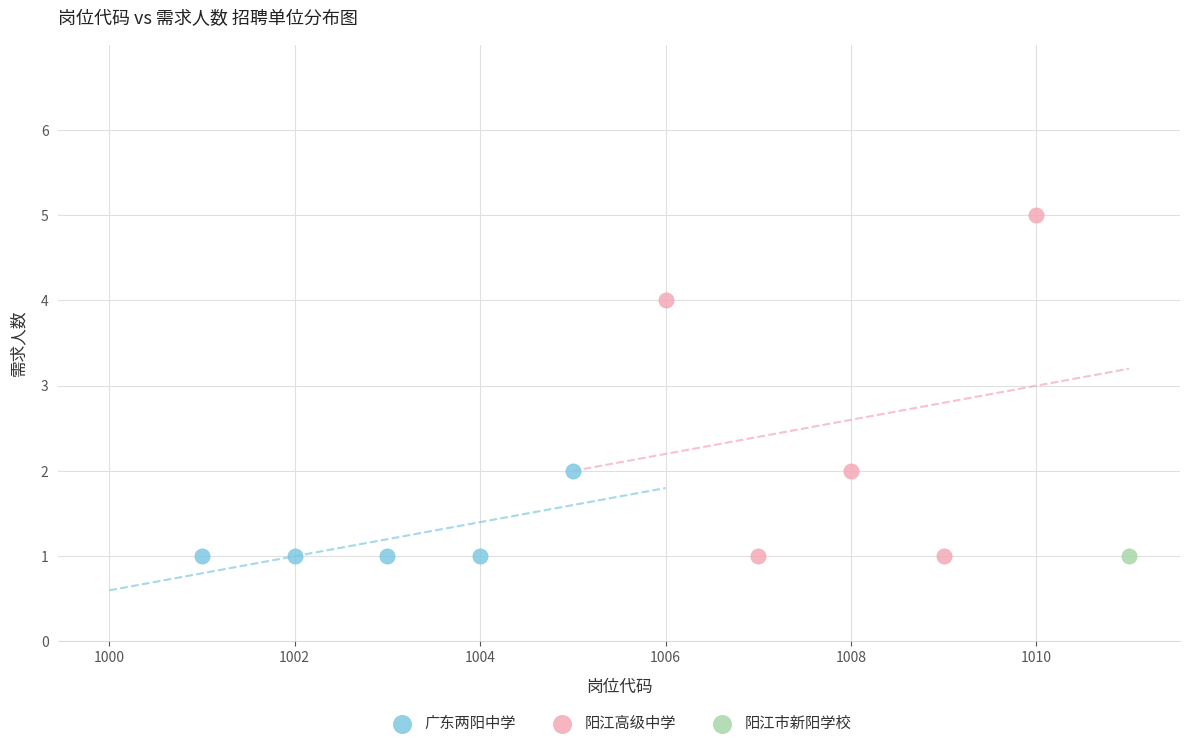

Which series contains the highest Y value?

阳江高级中学